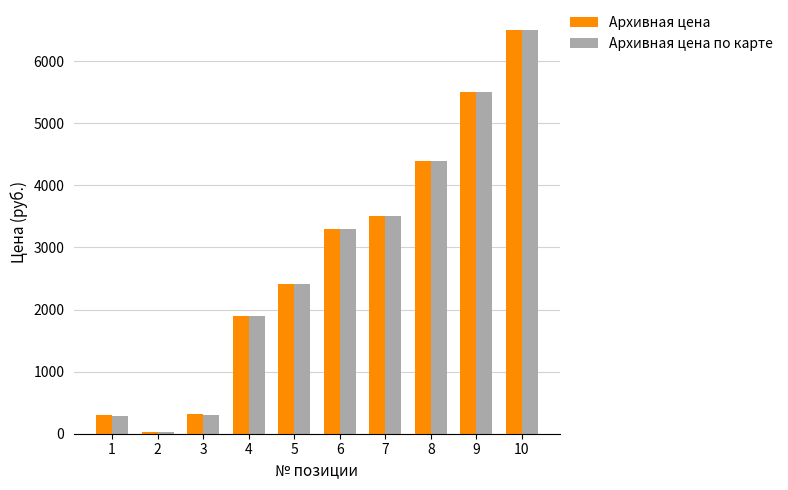

What is the maximum value shown in the chart?

6499.0